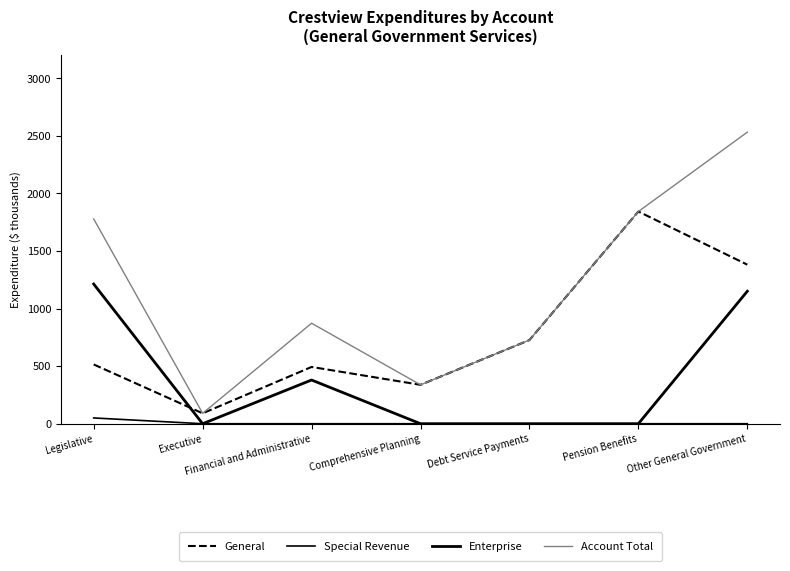

Does the chart display data point markers on the line(s)?

No